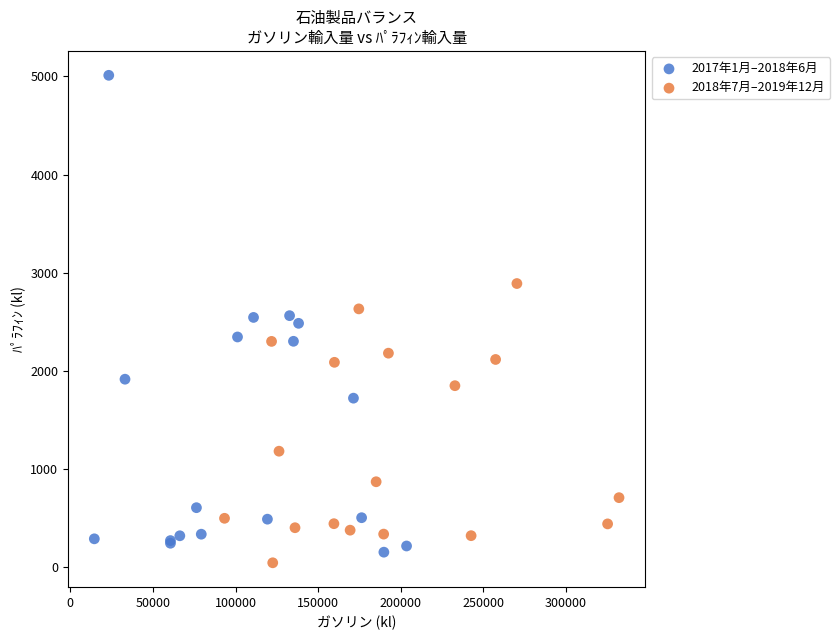

Which series has the largest Y range (max minus min)?

2017年1月–2018年6月